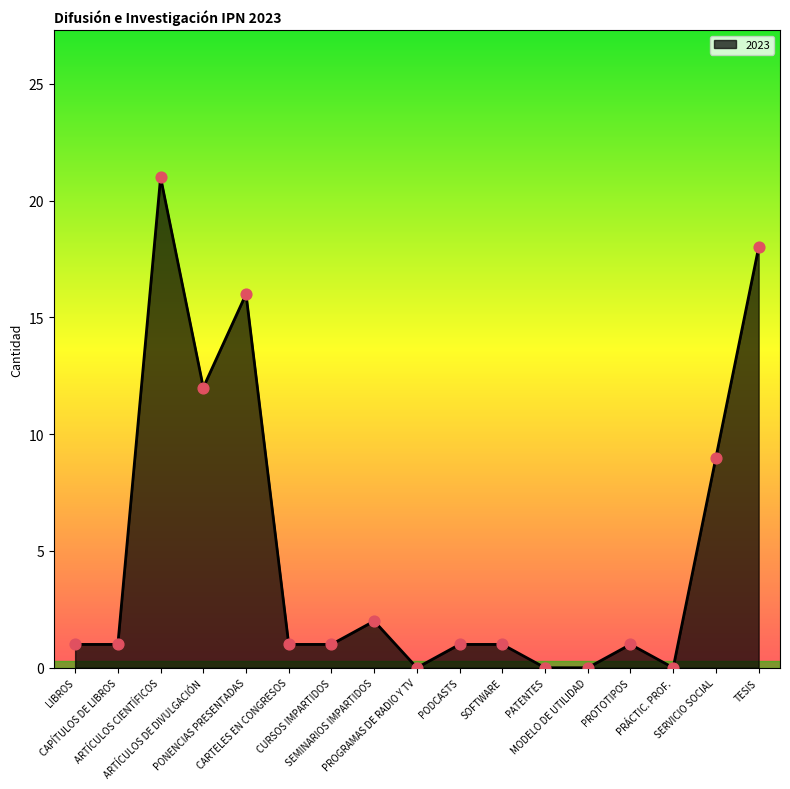

What is the ratio of the value at CAPÍTULOS DE LIBROS to the value at PROTOTIPOS?

1.0